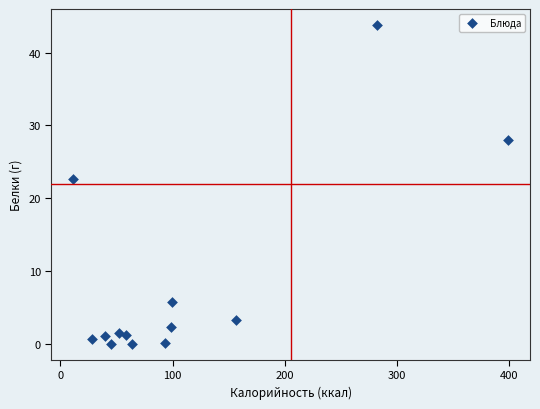

What Y value in the scatter plot is closest to 21?

22.6